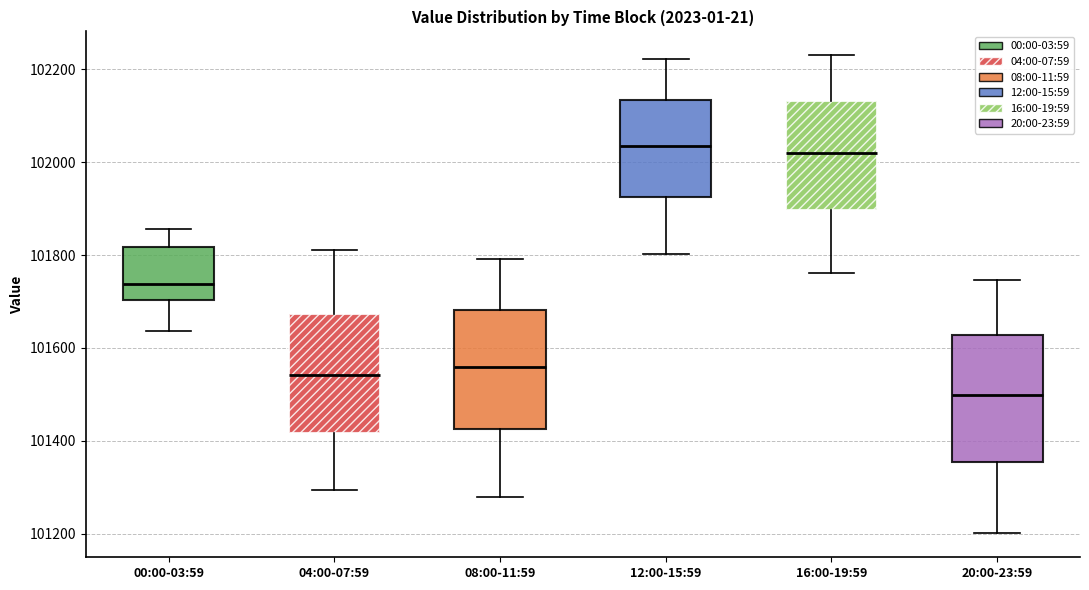

Reading left to right, read every box against the y-axis: the position of its median line, the range the box covers, and the ends of its whiskers. The values are not printed on the chart, so give them approximately, as read against the axis.

00:00-03:59: median 101740, box 101700 to 101820, whiskers 101640 to 101860
04:00-07:59: median 101540, box 101420 to 101680, whiskers 101300 to 101820
08:00-11:59: median 101560, box 101420 to 101680, whiskers 101280 to 101800
12:00-15:59: median 102040, box 101920 to 102140, whiskers 101800 to 102220
16:00-19:59: median 102020, box 101900 to 102140, whiskers 101760 to 102220
20:00-23:59: median 101500, box 101360 to 101620, whiskers 101200 to 101740